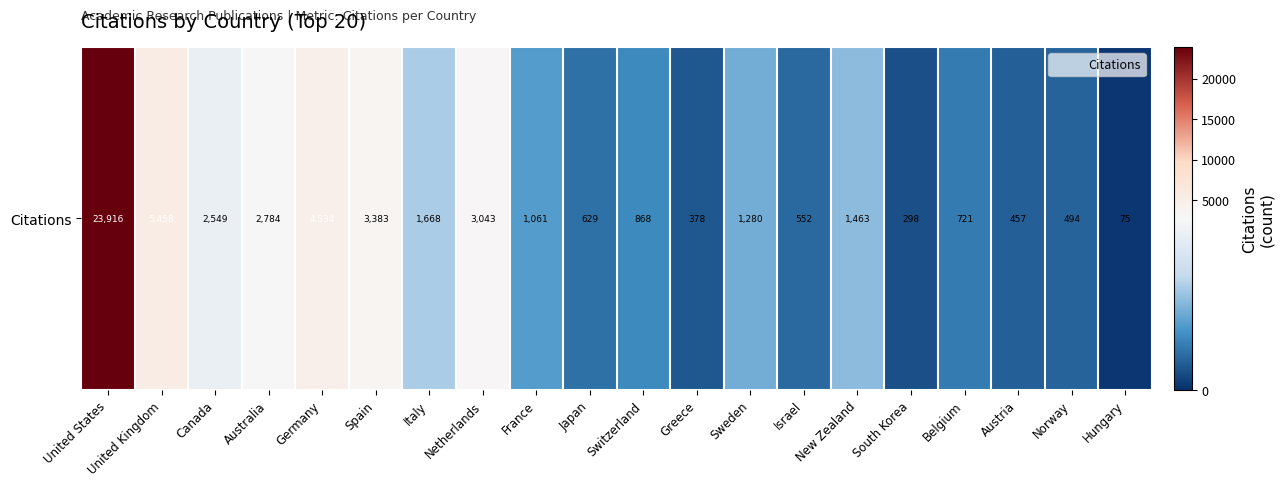

True or false: the data shows 898 at Spain.

False